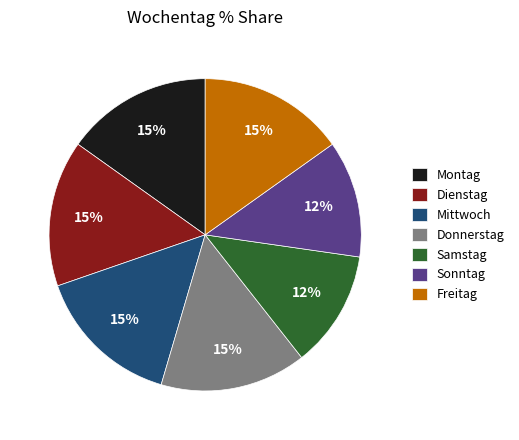

To the nearest percent, what portion does Freitag represent?

15%